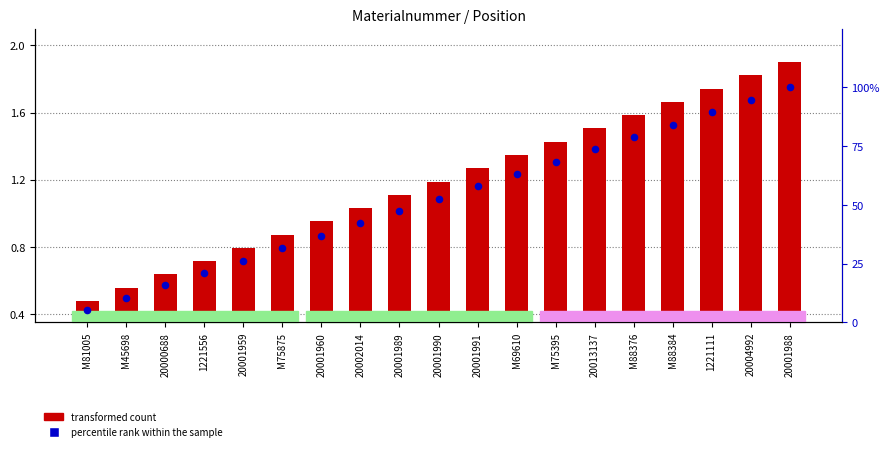

Is the value of transformed count at 20001991 greater than the value of percentile rank within the sample at 20001991?

No